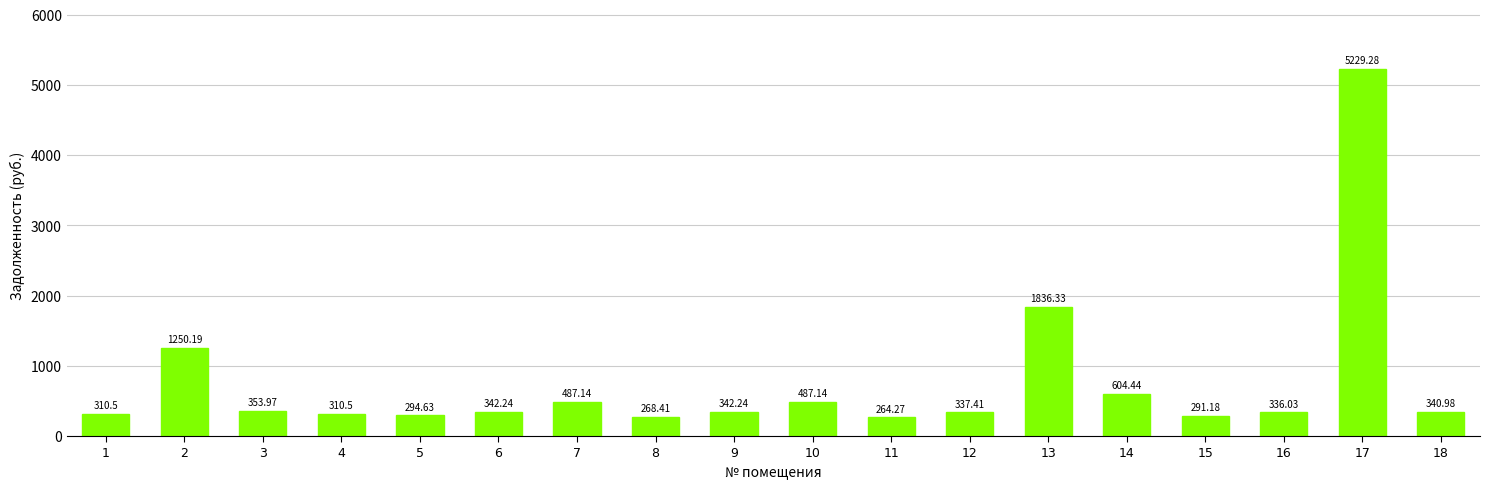

How many values are below 342?

9